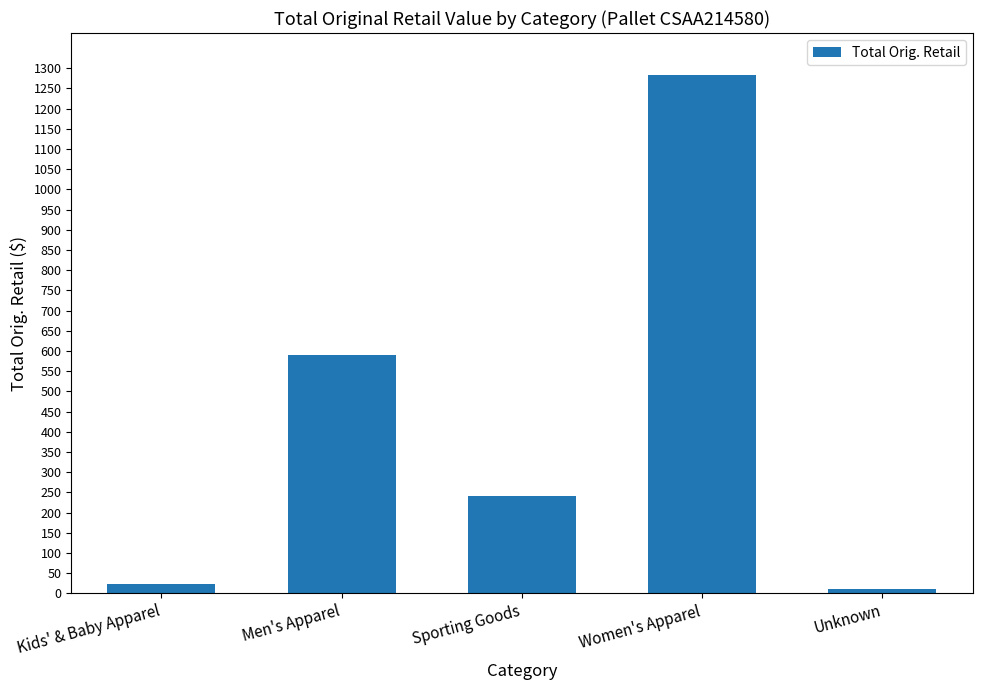

How many data points are above 240?

3